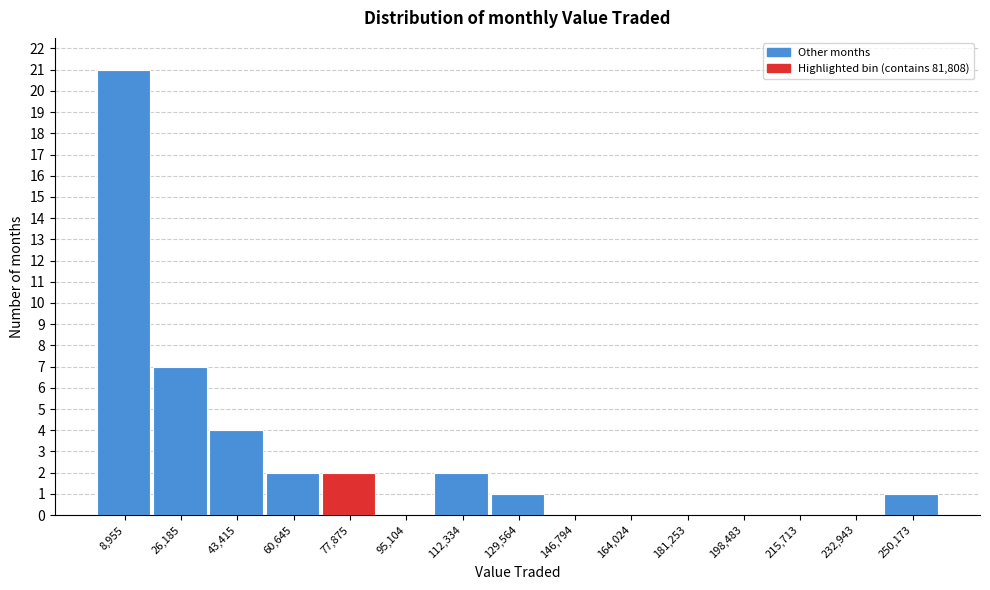

What is the height of the bar covering 104000 to 120000 on the x-axis? Neither the bar edges nor the heights are printed on the chart, so give them approximately, as read against the axes.

2